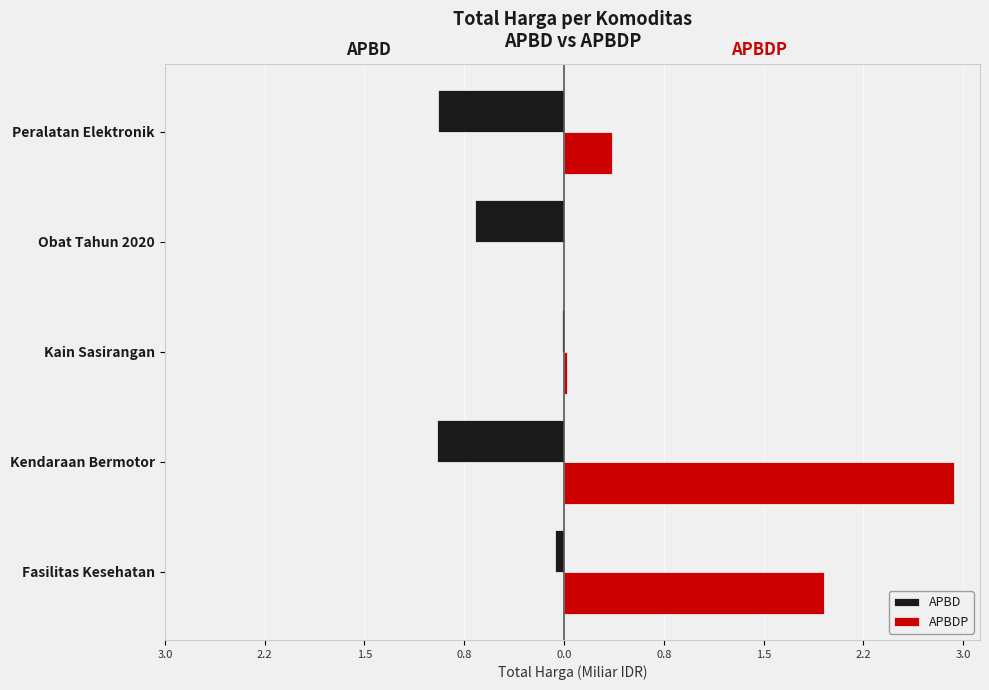

What are all the series names shown in the legend?

APBD, APBDP